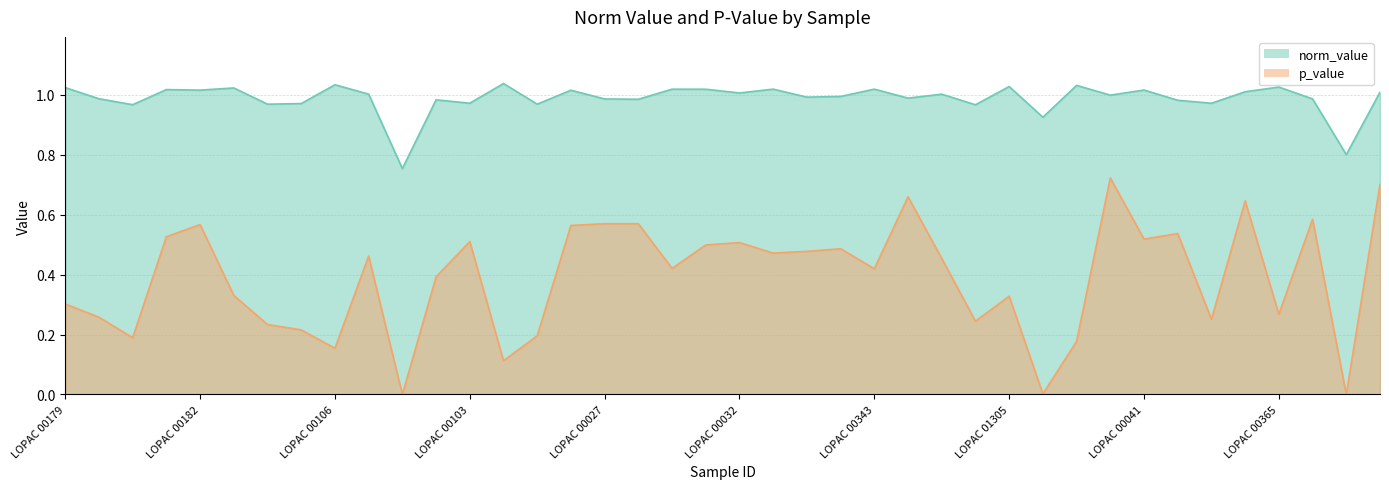

Reading left to right, list all the values displayed in this chart.

norm_value: 1.0	1.0	1.0	1.0	1.0	1.0	1.0	1.0	1.0	1.0	0.8	1.0	1.0	1.0	1.0	1.0	1.0	1.0	1.0	1.0	1.0	1.0	1.0	1.0	1.0	1.0	1.0	1.0	1.0	0.9	1.0	1.0	1.0	1.0	1.0	1.0	1.0	1.0	0.8	1.0
p_value: 0.3	0.3	0.2	0.5	0.6	0.3	0.2	0.2	0.2	0.5	0.0	0.4	0.5	0.1	0.2	0.6	0.6	0.6	0.4	0.5	0.5	0.5	0.5	0.5	0.4	0.7	0.5	0.2	0.3	0.0	0.2	0.7	0.5	0.5	0.3	0.6	0.3	0.6	0.0	0.7